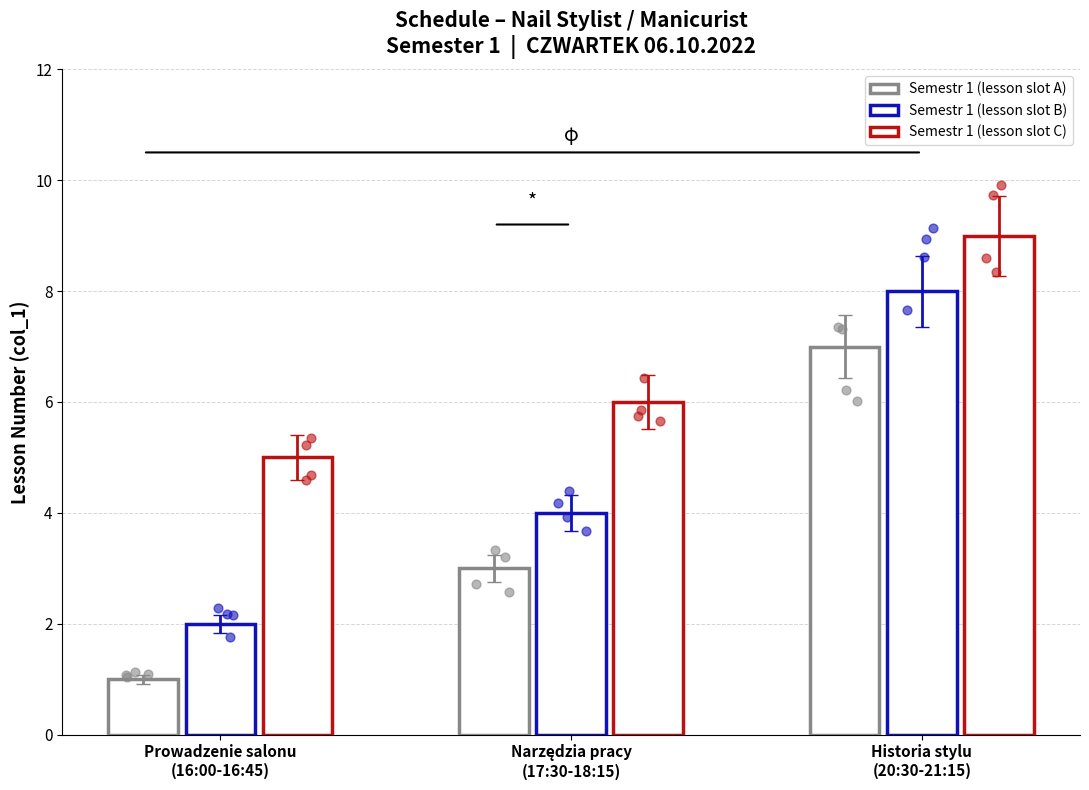

What are all the series names shown in the legend?

Semestr 1 (lesson slot A), Semestr 1 (lesson slot B), Semestr 1 (lesson slot C)